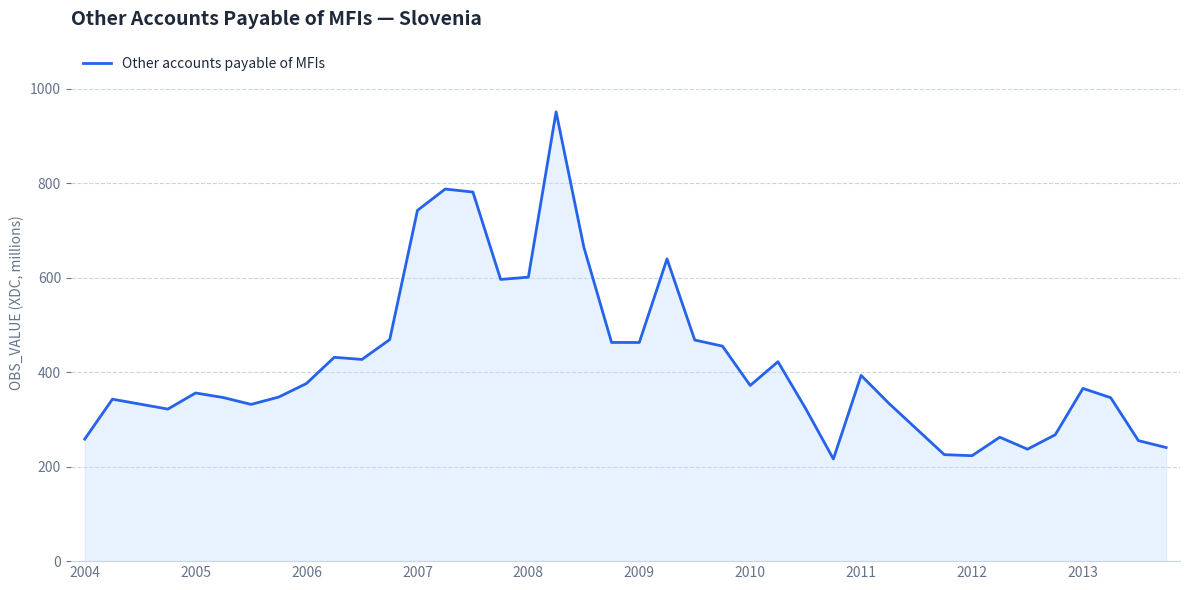

What is the difference between the maximum and minimum values?

734.6